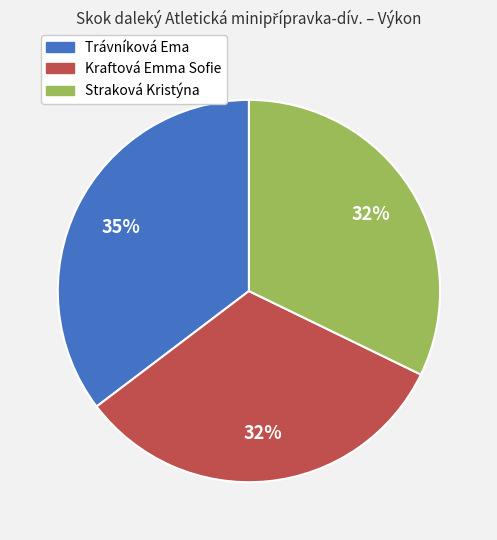

Which has a higher value, Kraftová Emma Sofie or Trávníková Ema?

Trávníková Ema